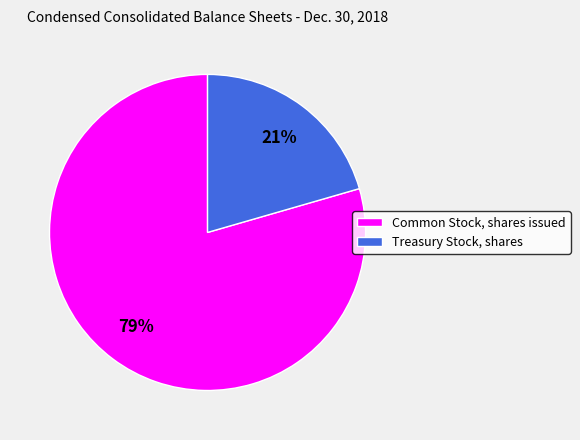

Which slice is the largest?

Common Stock, shares issued